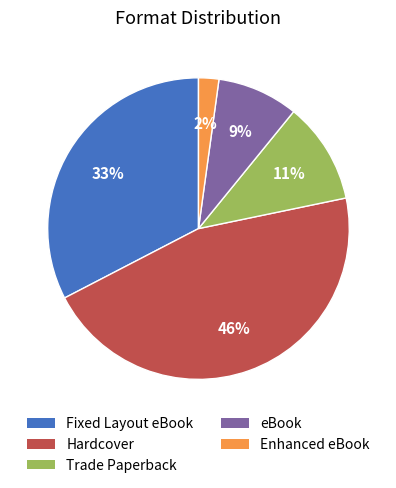

True or false: eBook accounts for 9% of the total.

True